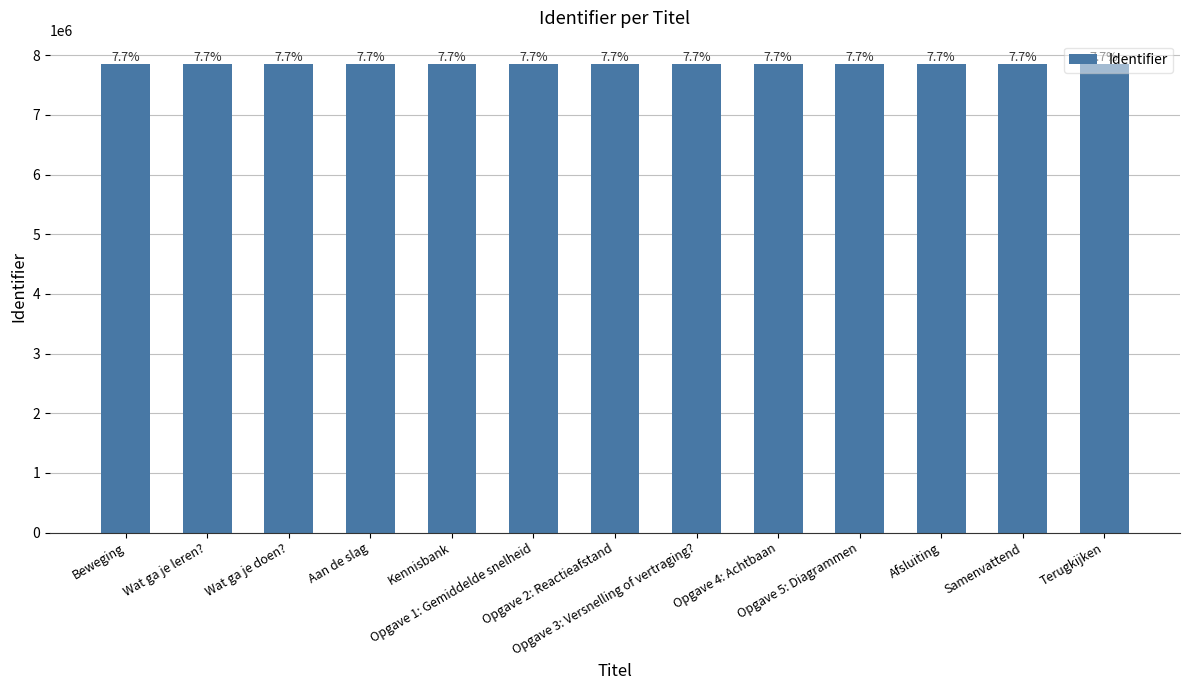

Are the bars horizontal?

No